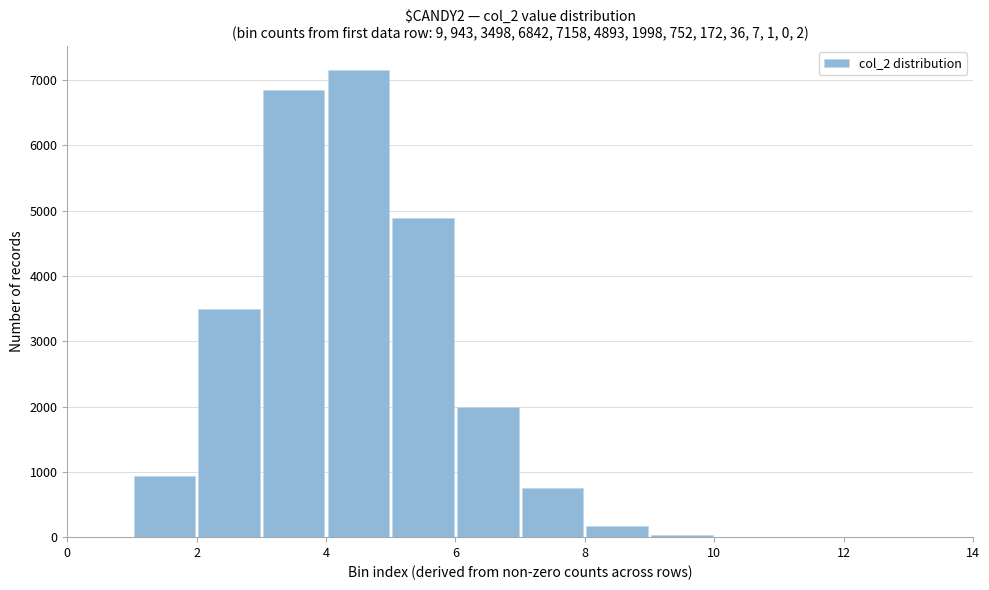

Over which range of the x-axis is the bar tallest?

4 to 5